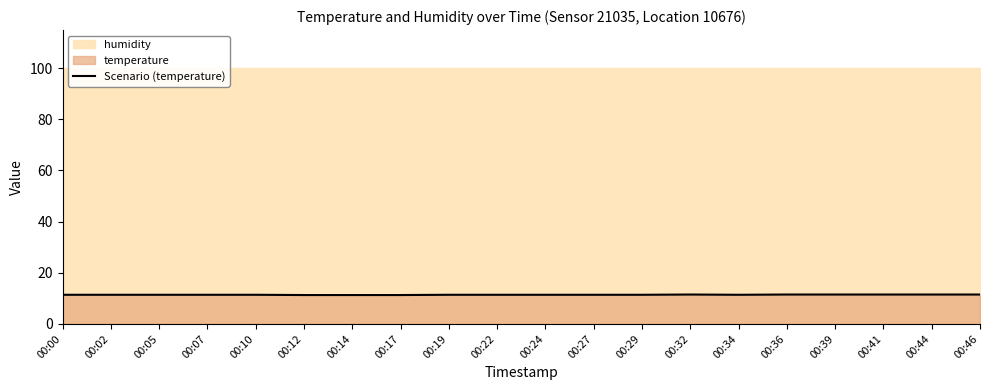

How many lines are shown in the chart?

1